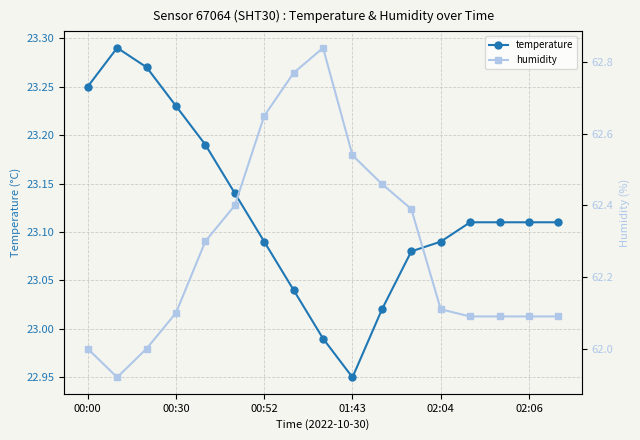

Where is the first local maximum for humidity?

8